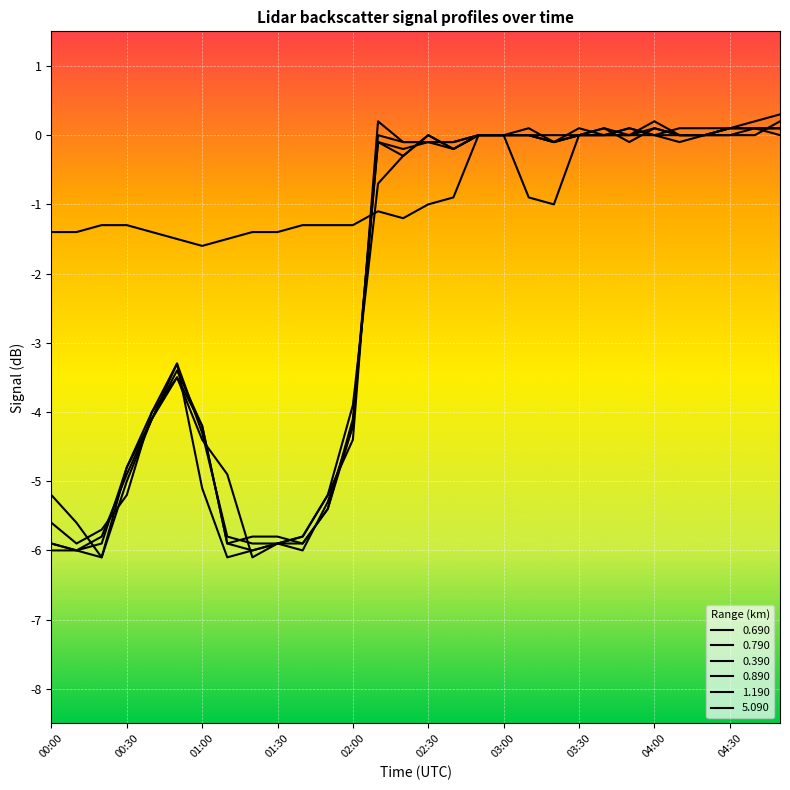

How many lines are shown in the chart?

6